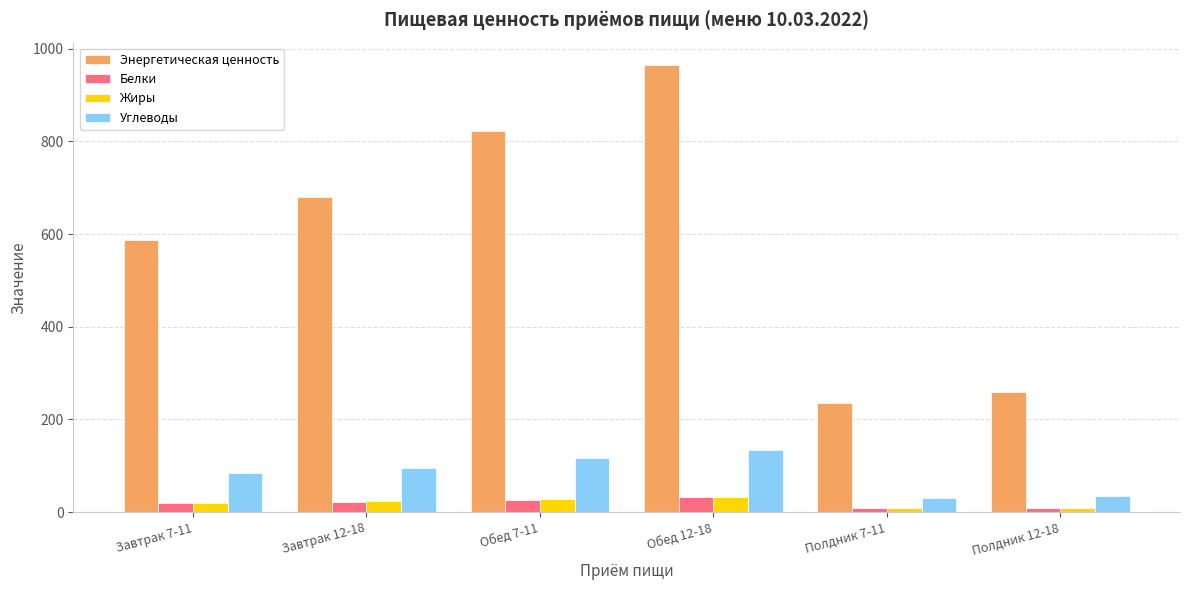

Does the chart contain any negative values?

No